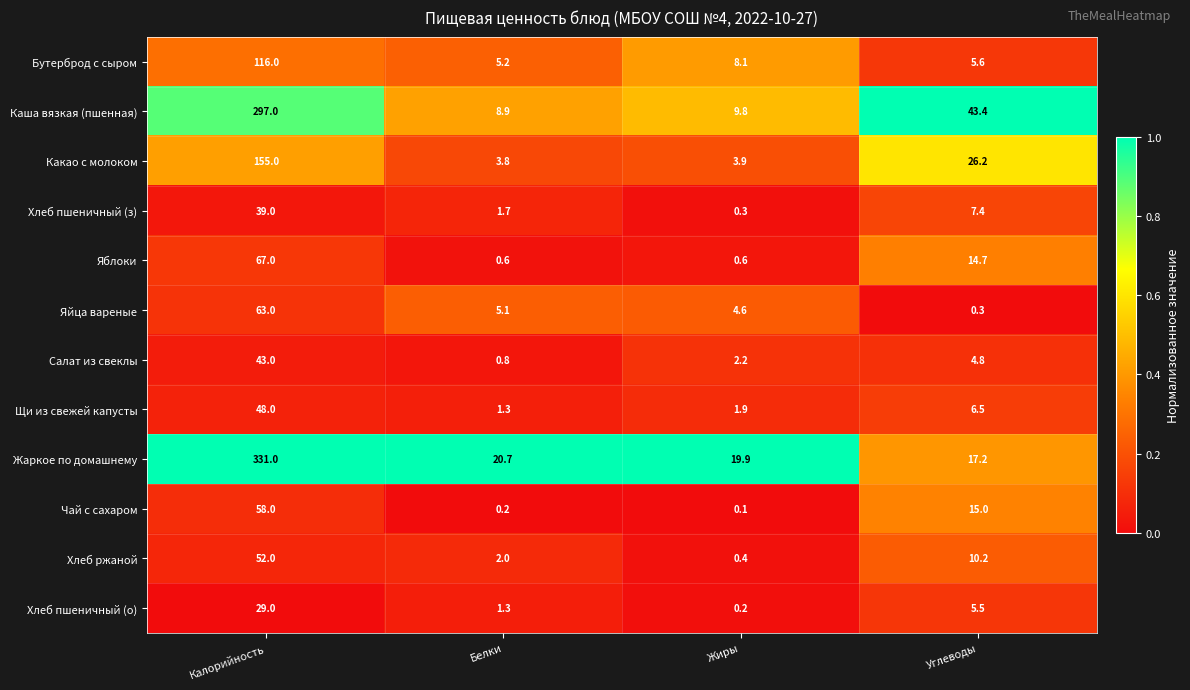

What value does the Какао с молоком series have at Калорийность?

155.0